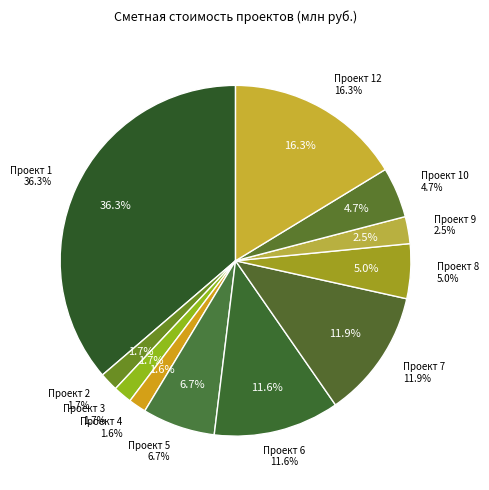

To the nearest percent, what portion does 4 represent?

2%